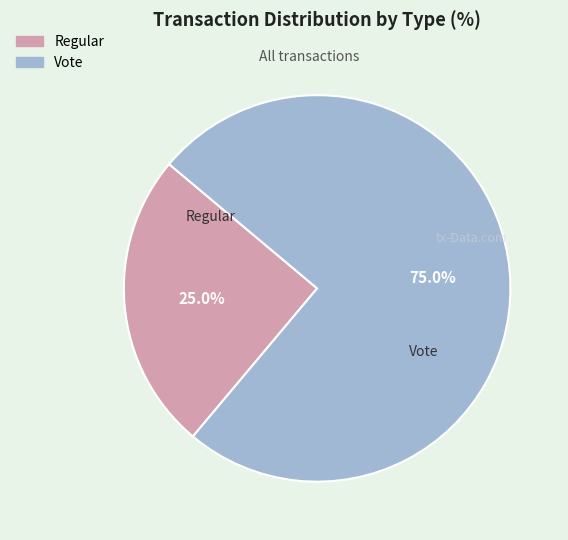

To the nearest percent, what is the average slice percentage?

50%